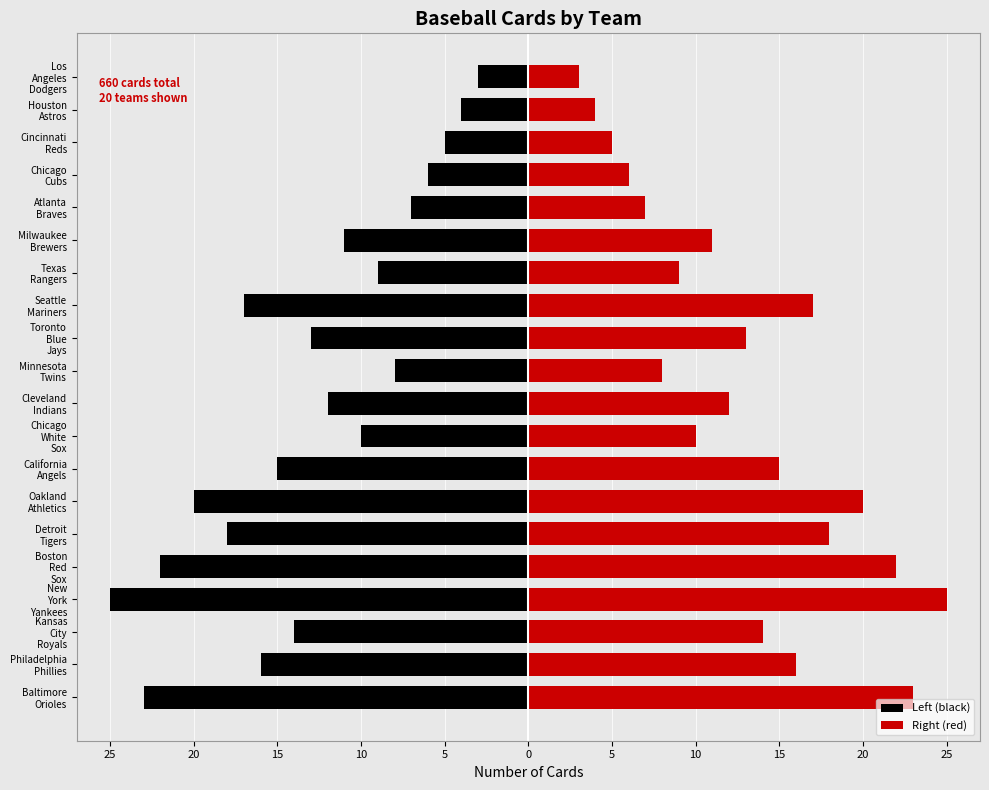

What is the minimum value shown in the chart?

-25